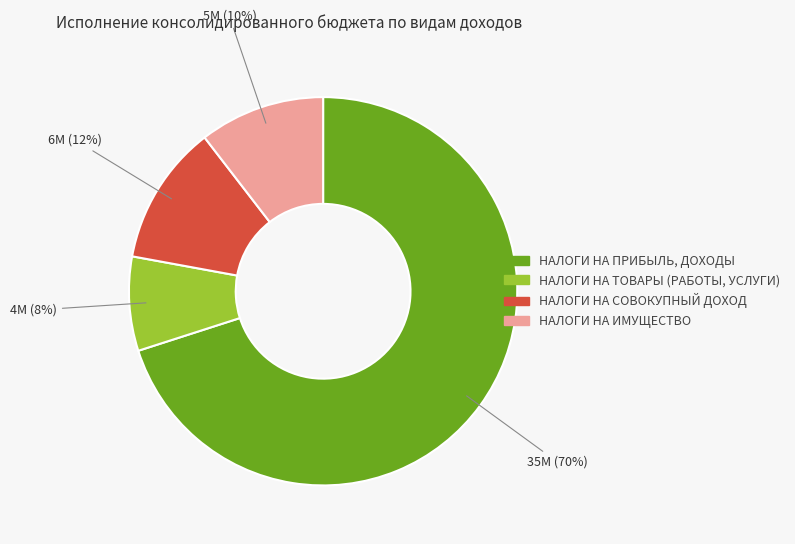

Rank the categories by value from lowest to highest.

НАЛОГИ НА ТОВАРЫ (РАБОТЫ, УСЛУГИ), НАЛОГИ НА ИМУЩЕСТВО, НАЛОГИ НА СОВОКУПНЫЙ ДОХОД, НАЛОГИ НА ПРИБЫЛЬ, ДОХОДЫ